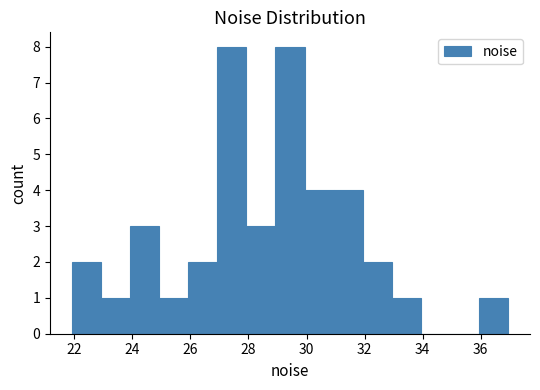

How tall is the bar that spans 30 to 31 on the x-axis? Neither the bar edges nor the heights are printed on the chart, so give them approximately, as read against the axes.

4